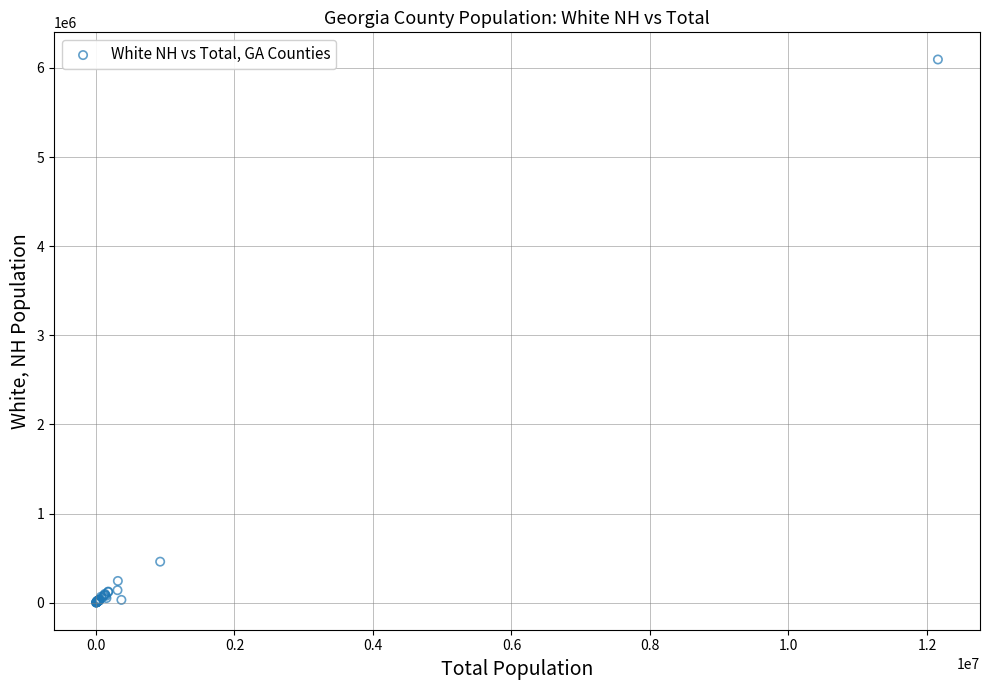

What Y value in the scatter plot is closest to 3047802?

459954